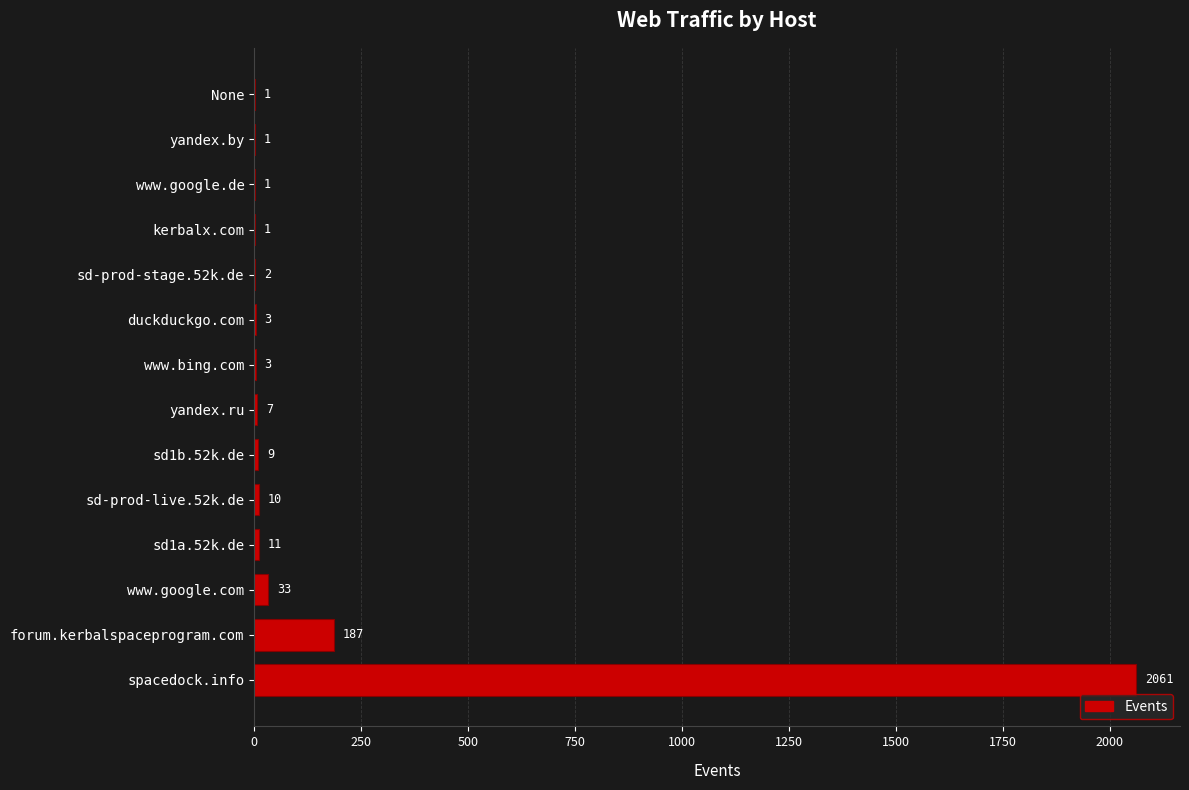

Reading bottom to top, extract all data points from this chart.

spacedock.info=2061	forum.kerbalspaceprogram.com=187	www.google.com=33	sd1a.52k.de=11	sd-prod-live.52k.de=10	sd1b.52k.de=9	yandex.ru=7	www.bing.com=3	duckduckgo.com=3	sd-prod-stage.52k.de=2	kerbalx.com=1	www.google.de=1	yandex.by=1	None=1